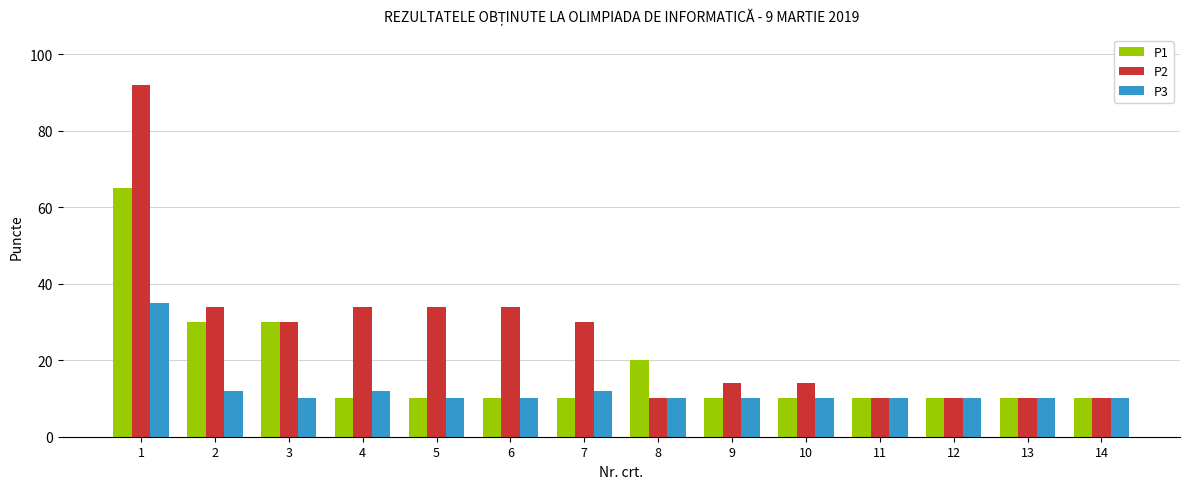

List the series in order of their overall mean, highest first.

P2, P1, P3